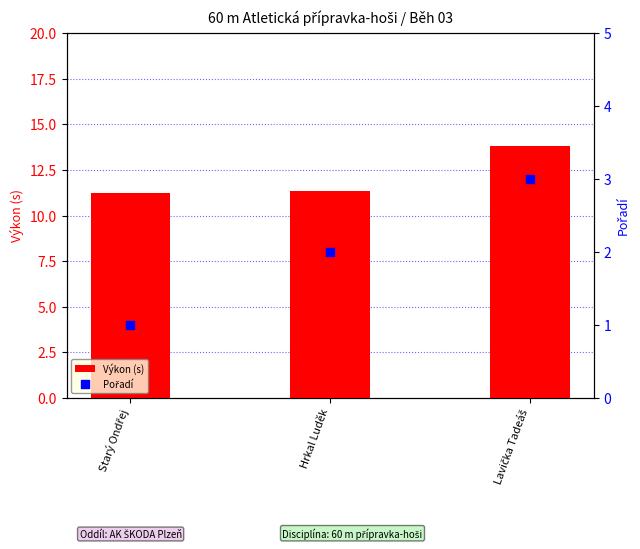

Is the value of Pořadí at Starý Ondřej greater than the value of Výkon (s) at Starý Ondřej?

No